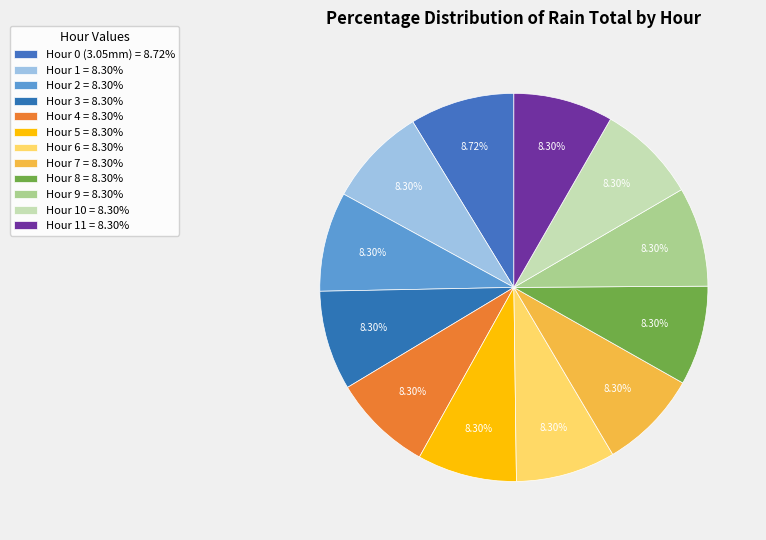

Count the number of slices in the pie.

12